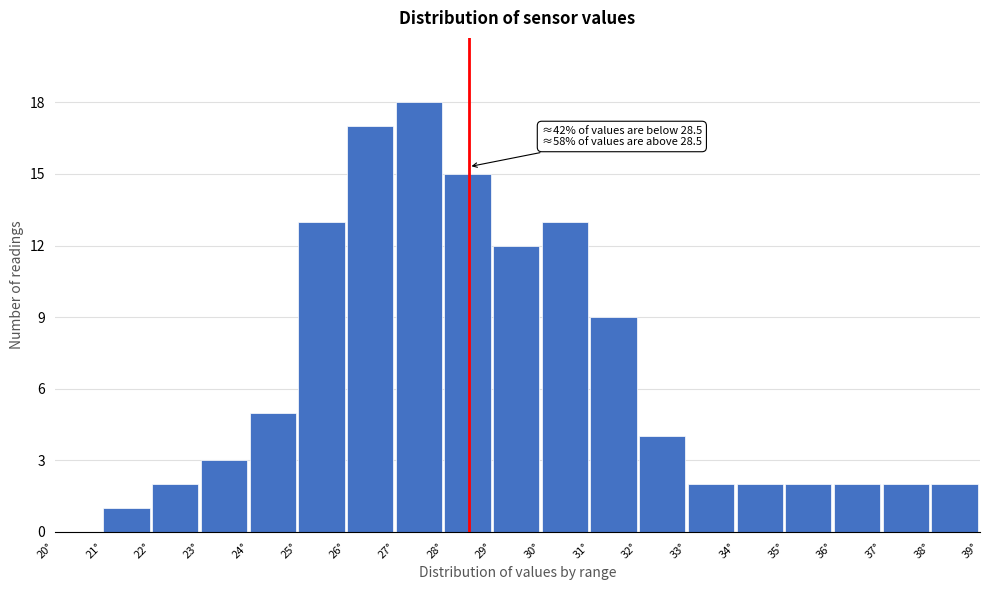

Over which range of the x-axis is the bar tallest?

27 to 28